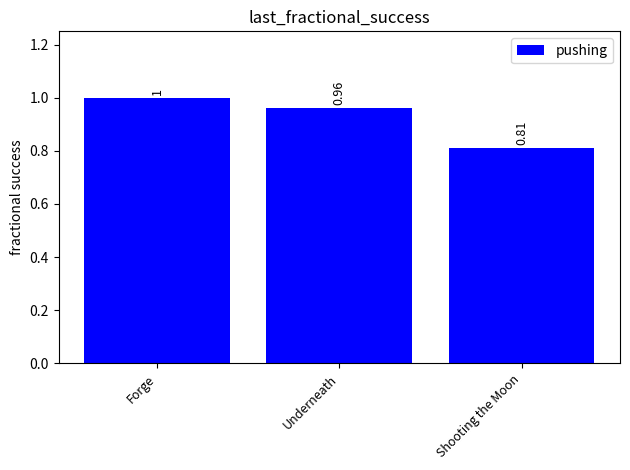

What is the label of the 3rd bar from the right?

Forge